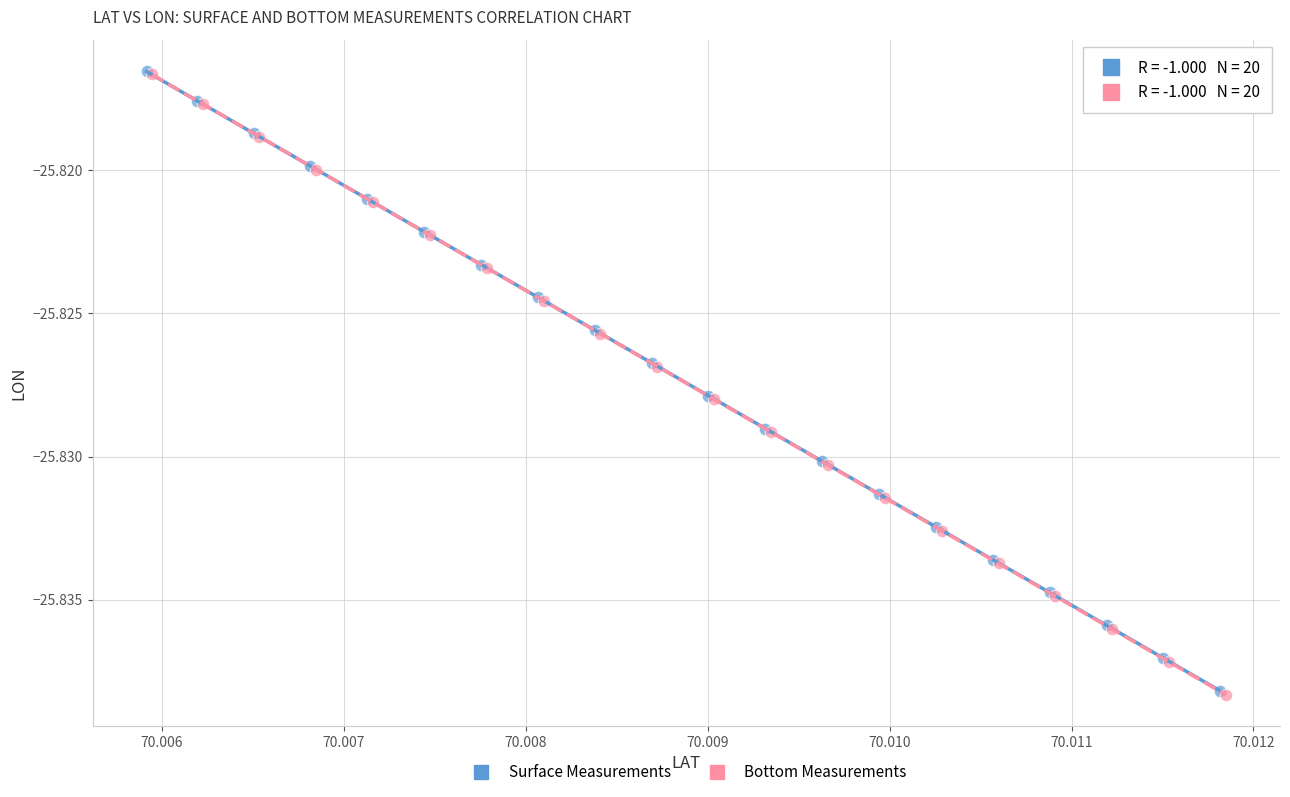

Which series has the widest spread of Y values?

Bottom Measurements